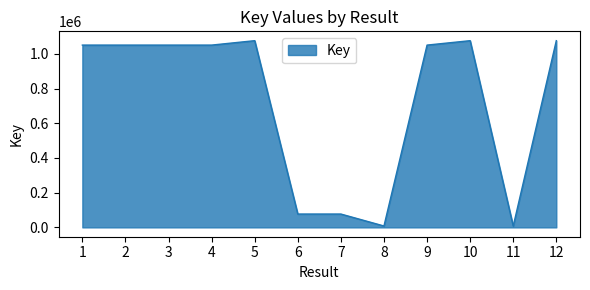

What is the smallest value displayed?

7601